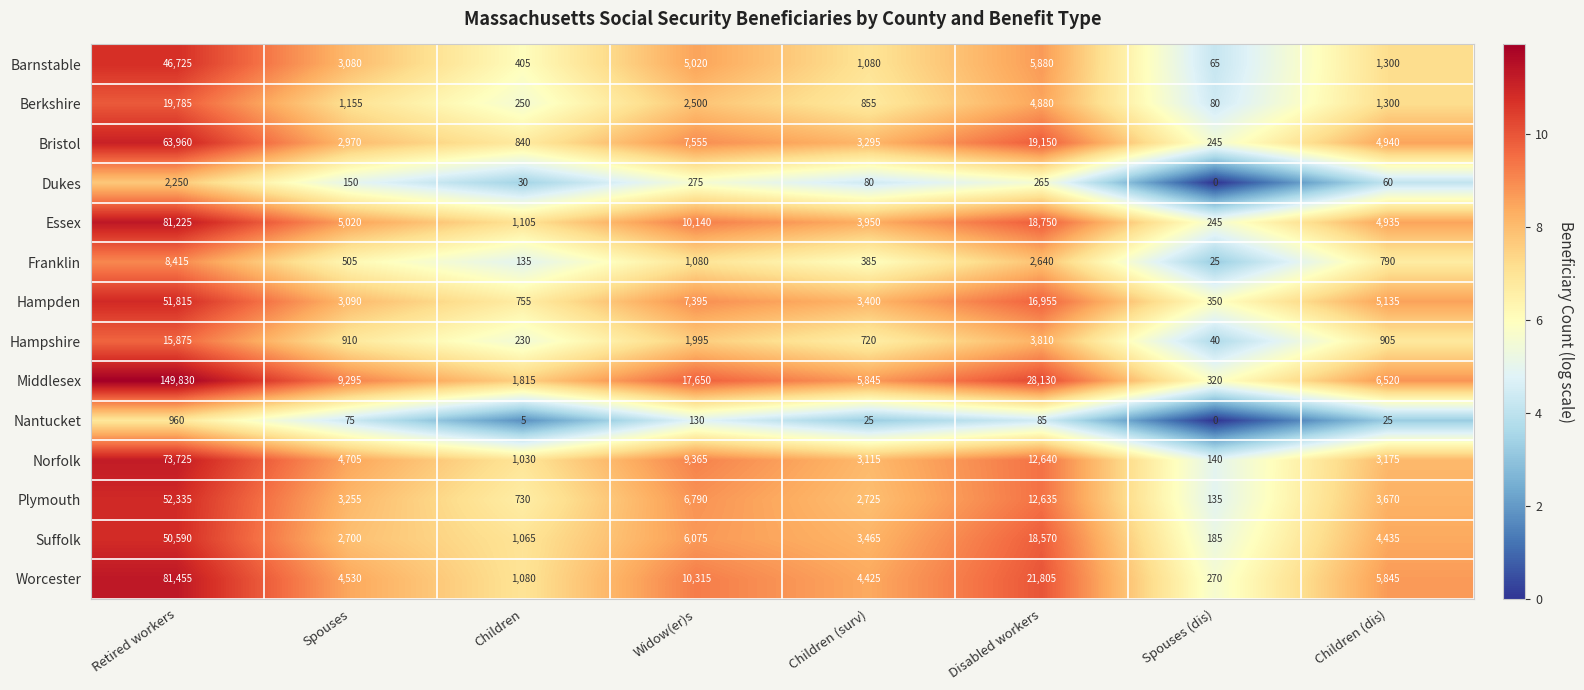

Read the Barnstable value at Children (surv), to the nearest 10.

1080